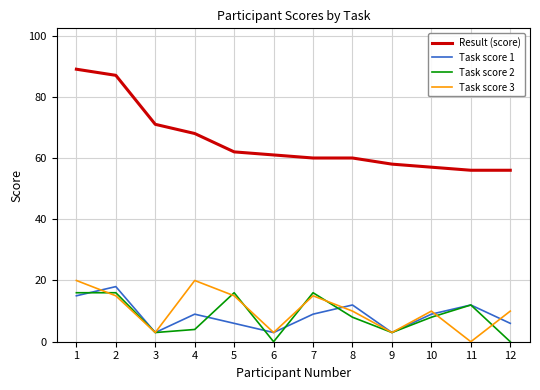

True or false: Task score 2 has a value of 25 at 7.

False